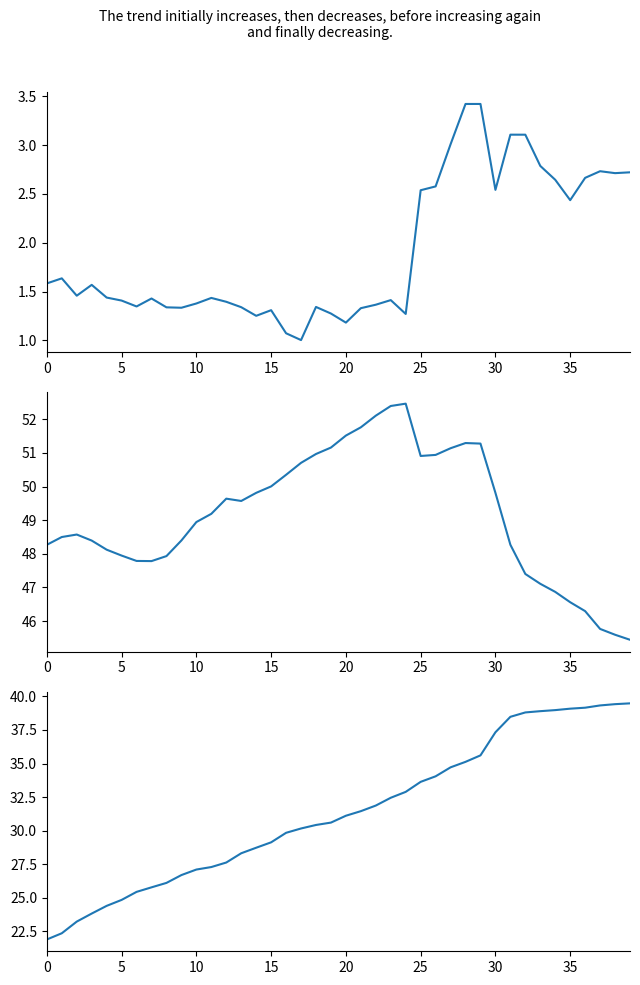

Count the number of data series in this chart.

3